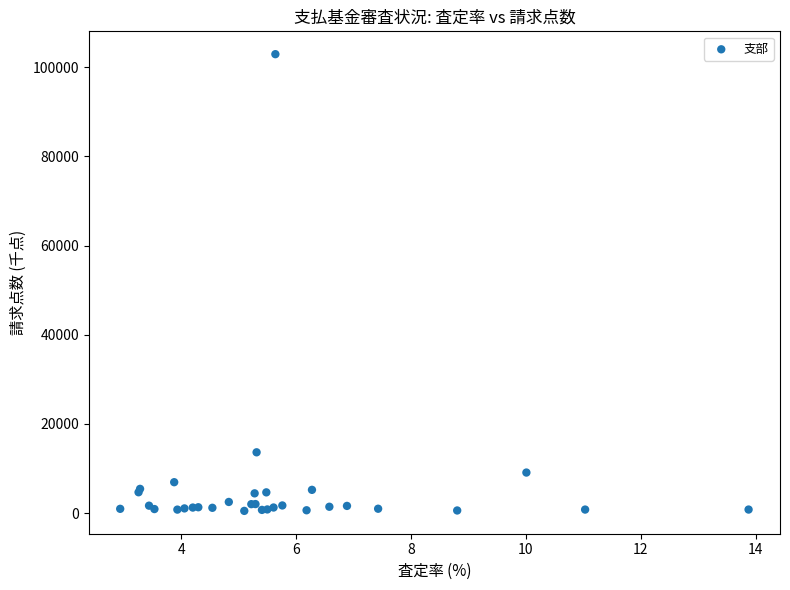

What Y value in the scatter plot is closest to 51708?

13636.5